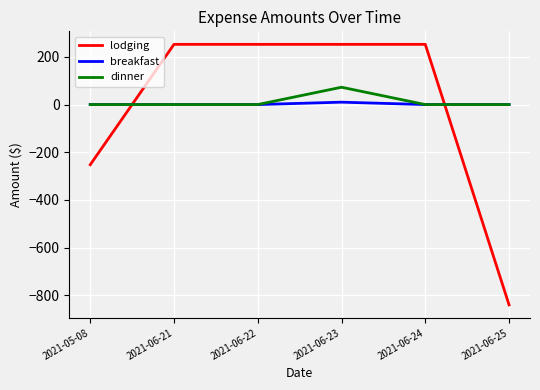

What is the minimum value for lodging?

-839.9